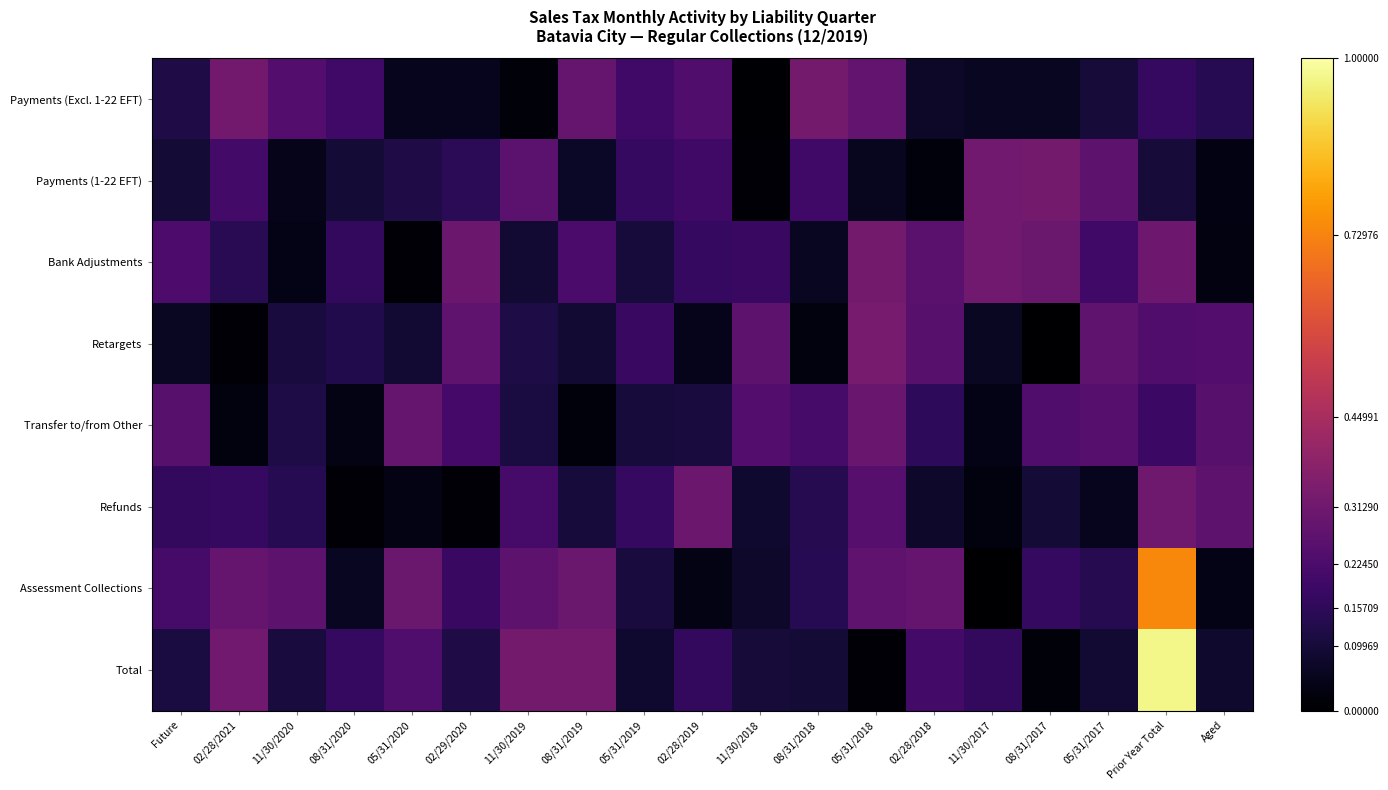

Which series changed the most between Future and 11/30/2017?

Payments (1-22 EFT)